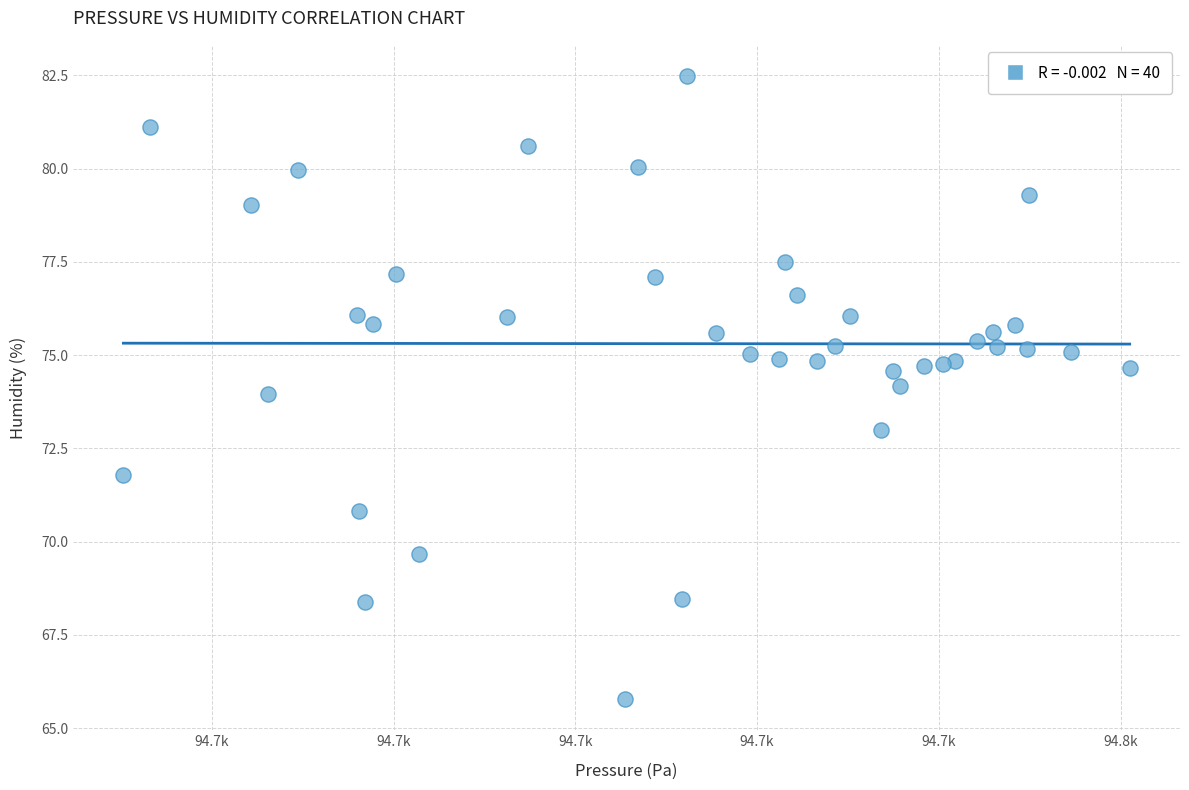

What is the range of Y values (max minus min)?

16.7